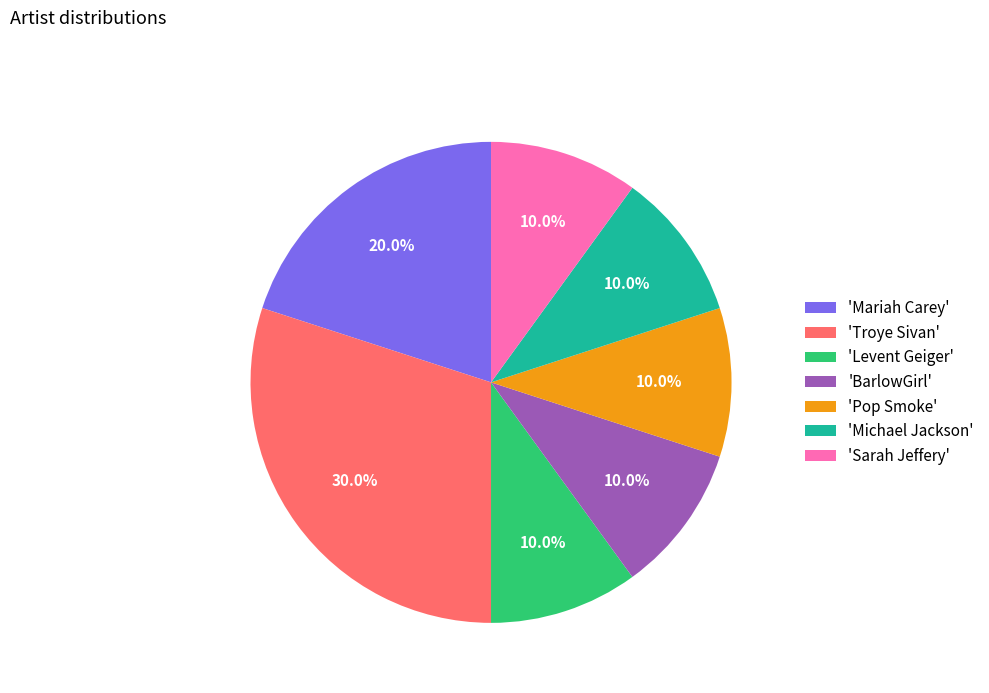

Is 'Levent Geiger' the majority of the pie?

No